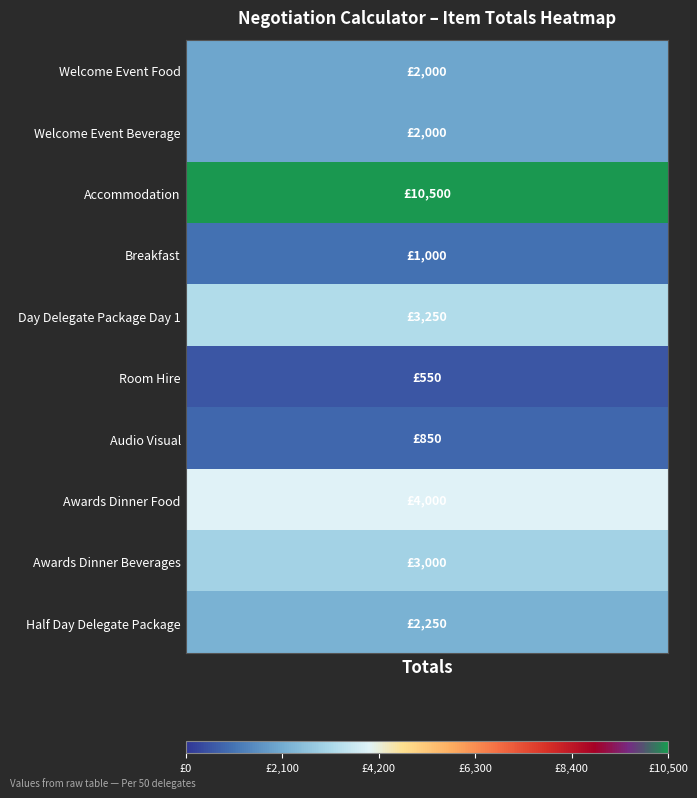

True or false: Room Hire has a value of 550 at 0.

True